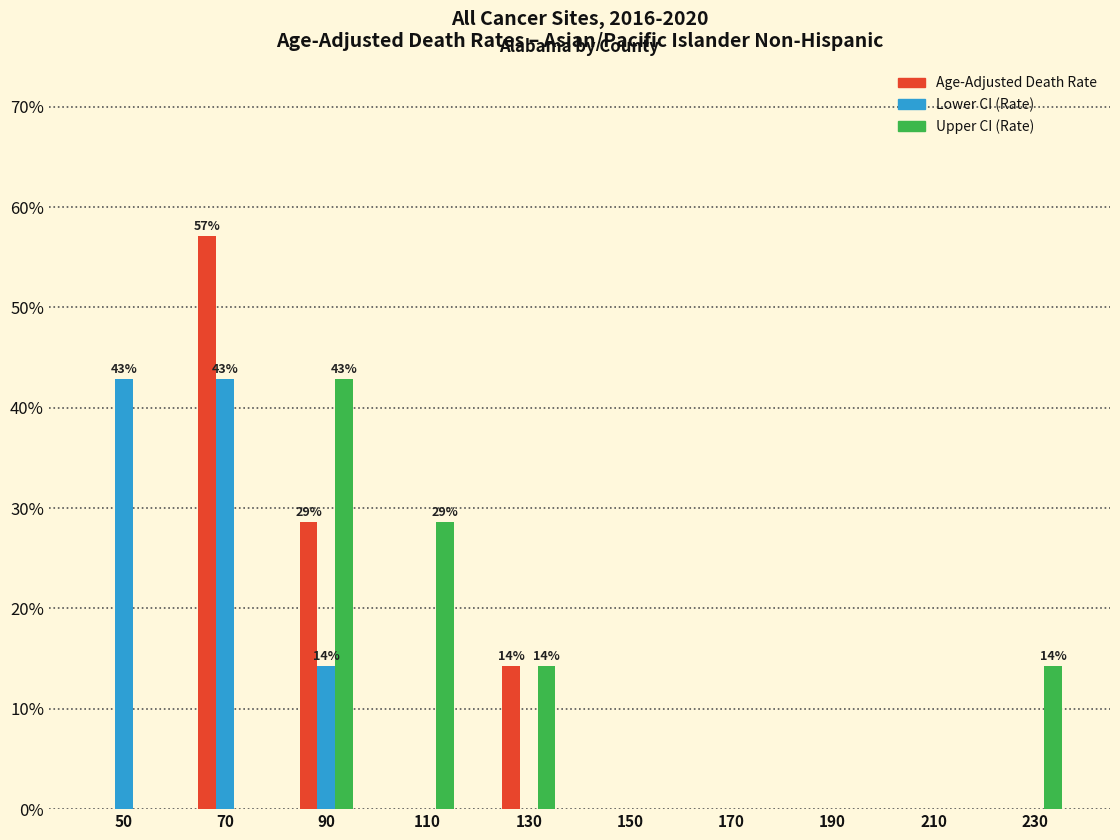

Reading left to right, list all the values displayed in this chart.

Age-Adjusted Death Rate: 50=0.0	70=57.1	90=28.6	110=0.0	130=14.3	150=0.0	170=0.0	190=0.0	210=0.0	230=0.0
Lower CI: 50=42.9	70=42.9	90=14.3	110=0.0	130=0.0	150=0.0	170=0.0	190=0.0	210=0.0	230=0.0
Upper CI: 50=0.0	70=0.0	90=42.9	110=28.6	130=14.3	150=0.0	170=0.0	190=0.0	210=0.0	230=14.3